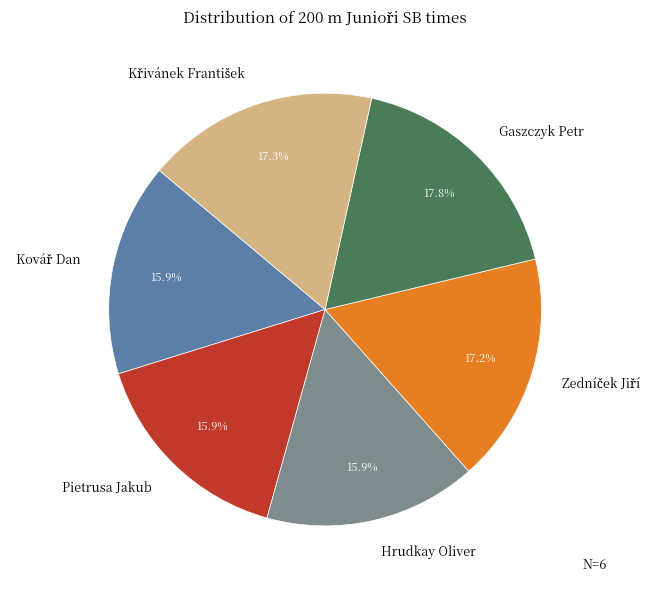

Does Pietrusa Jakub account for over 50% of the chart?

No